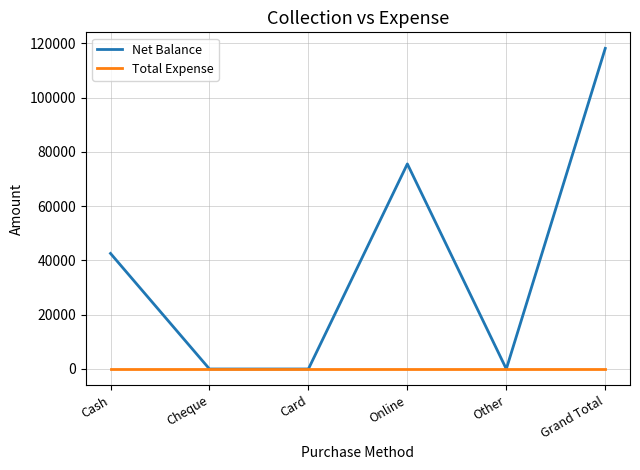

What is the highest value of the Net Balance series?

118200